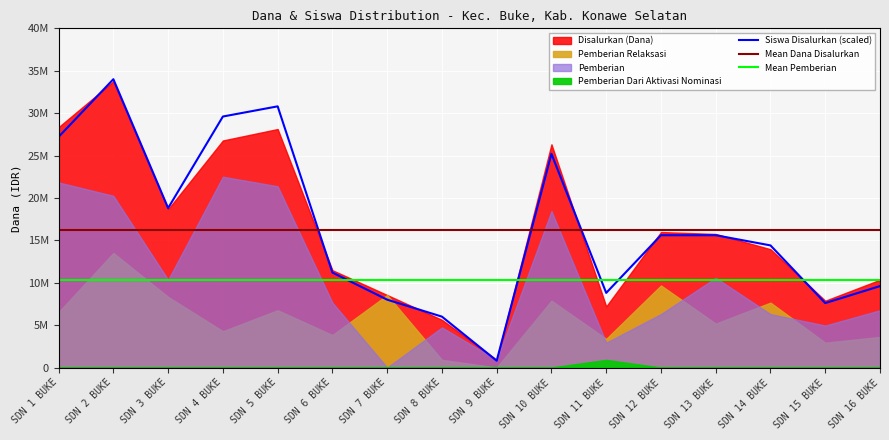

True or false: Pemberian has a value of 900000 at SD NEGERI 9 BUKE.

True